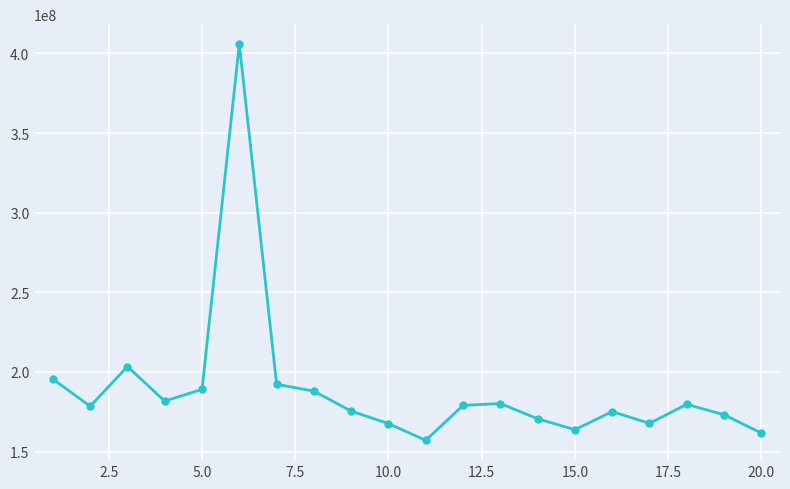

What is the greatest value displayed?

405959427